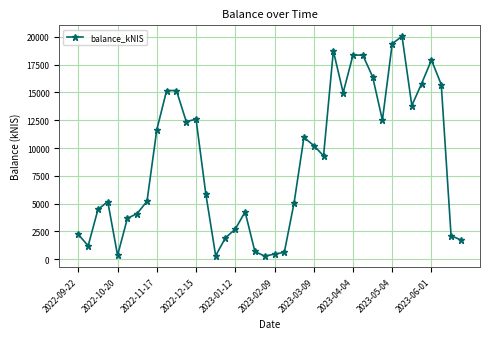

What is the greatest value displayed?

20038.4